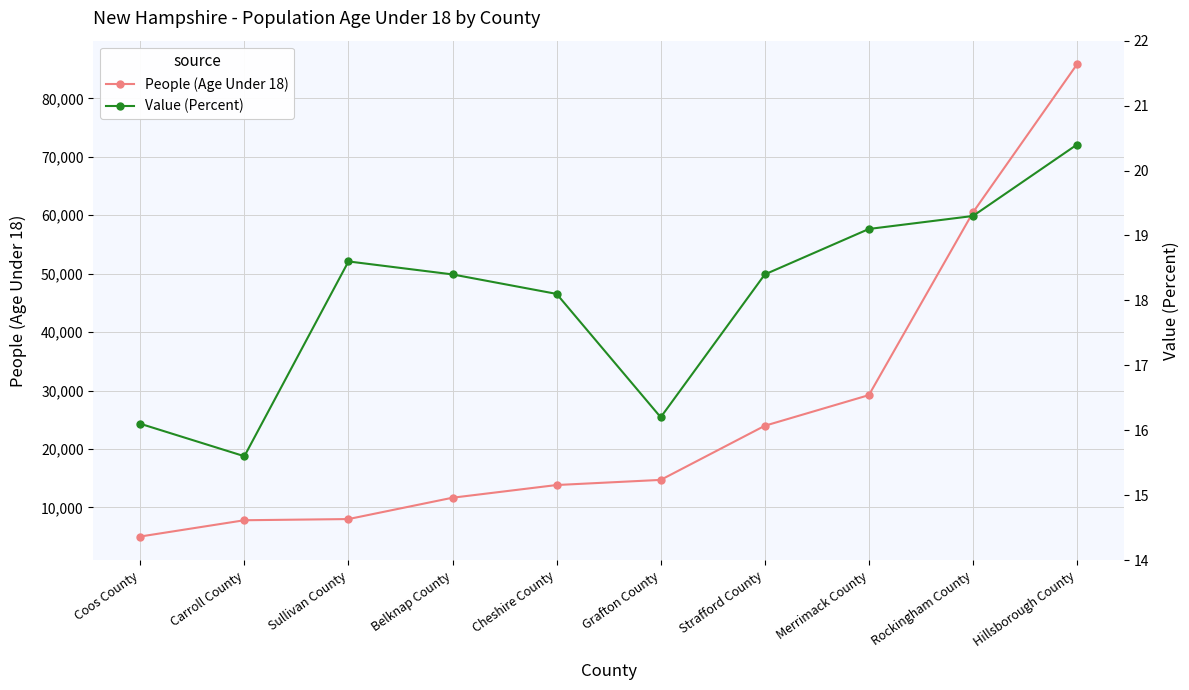

What is the sum of the Value (Percent) values at Carroll County and Strafford County?

34.0